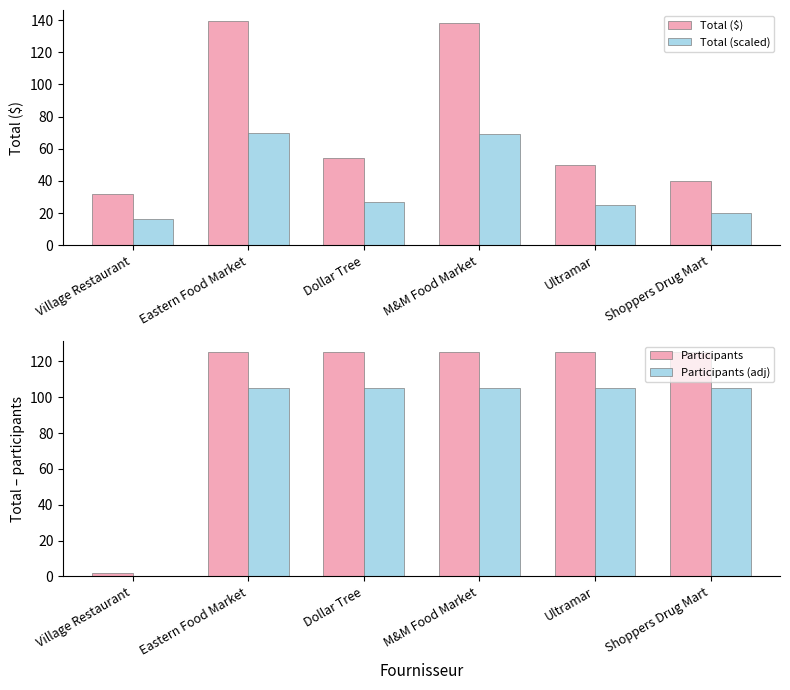

How many bars are there in each group?

4